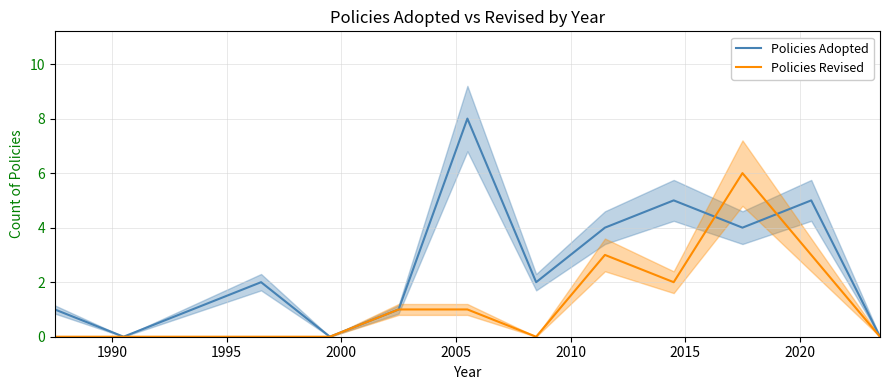

Reading right to left, what are all the values shown in this chart?

Policies Adopted: 0	5	4	5	4	2	8	1	0	2	1	0	1
Policies Revised: 0	3	6	2	3	0	1	1	0	0	0	0	0